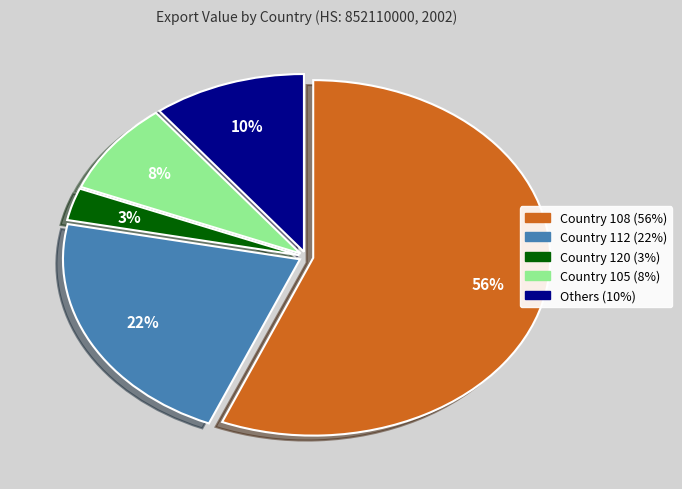

Is there any slice that represents more than half of the pie?

Yes